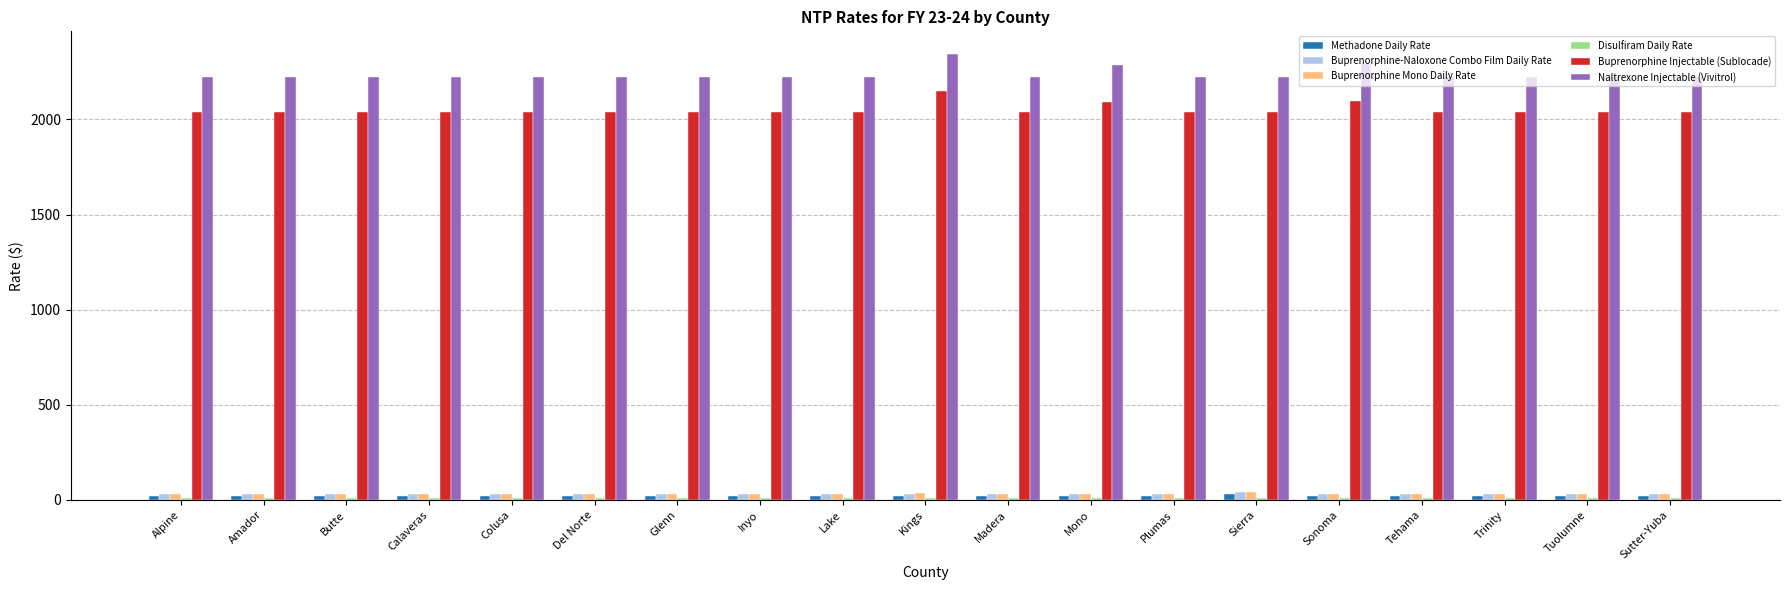

What is the approximate value of Methadone Daily Rate at Alpine?

21.3